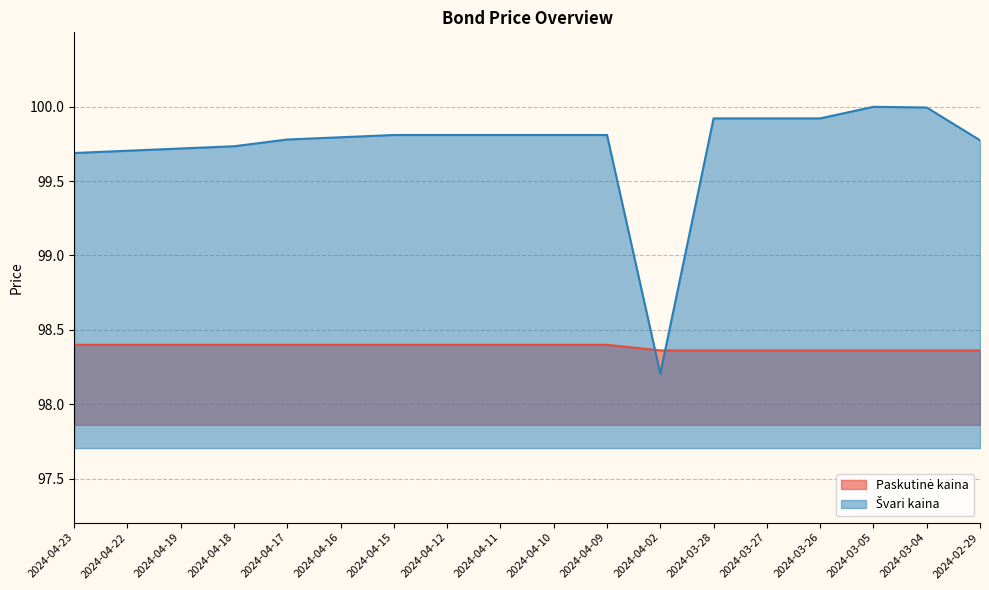

Is the value of Švari kaina at 2024-02-29 greater than the value of Paskutinė kaina at 2024-04-10?

Yes